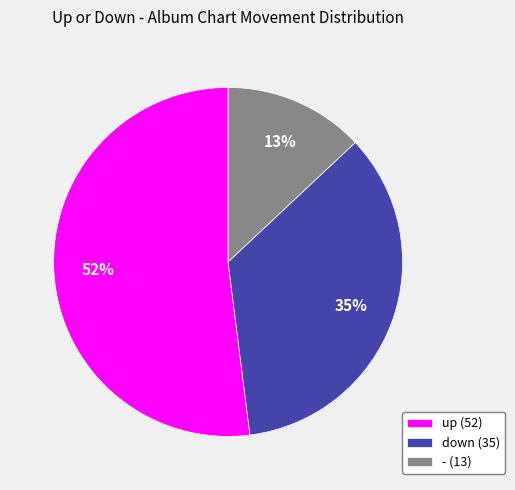

Do - and down together represent more than half of the pie?

No